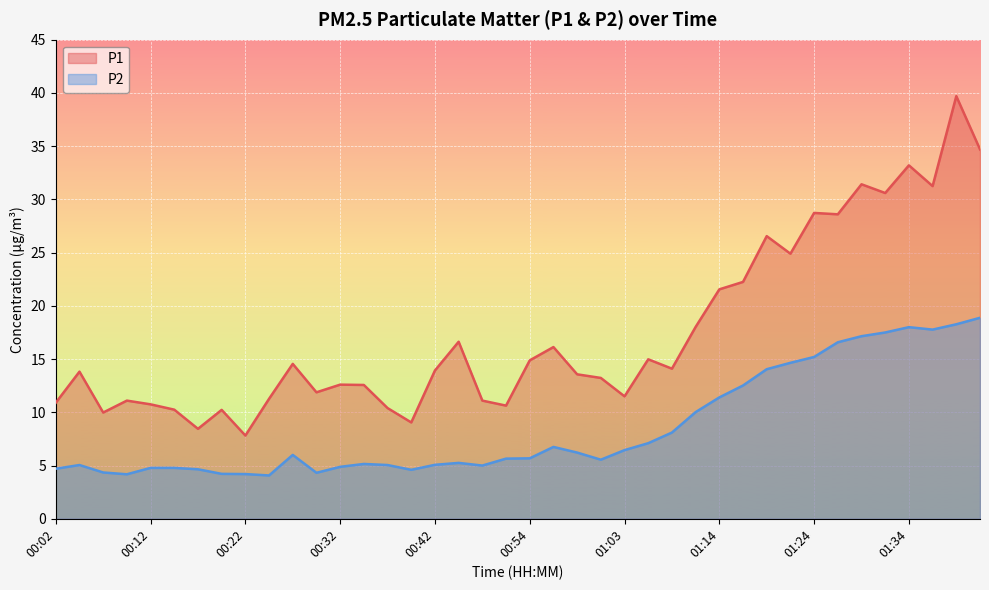

True or false: P1 has more than 1 interior local peaks.

True